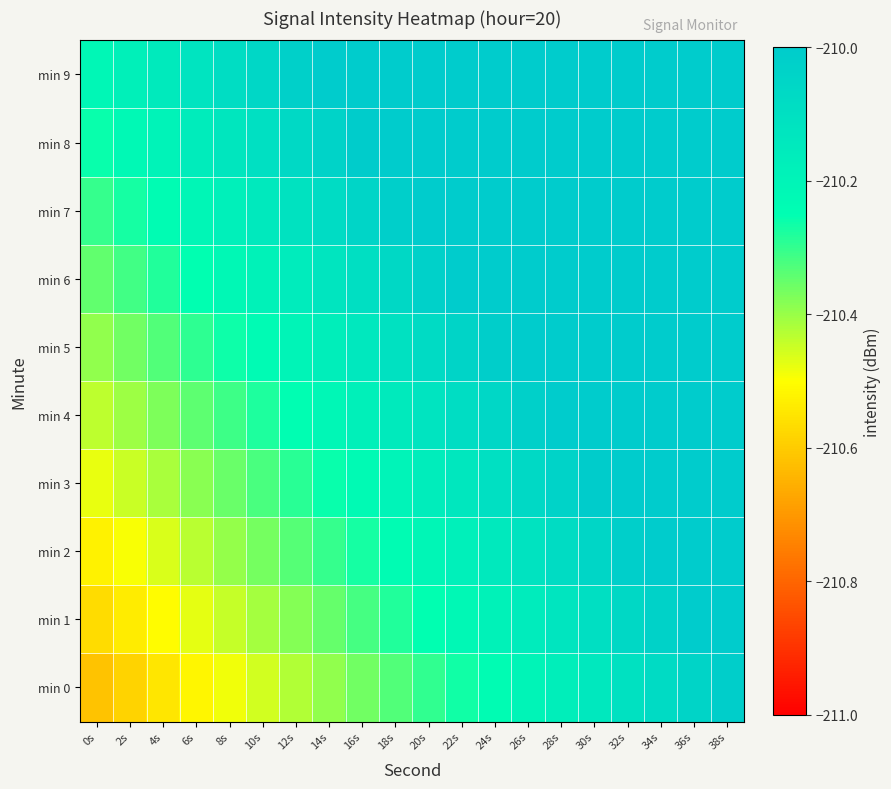

What is the spread (max minus min) of values at 12s?

0.4